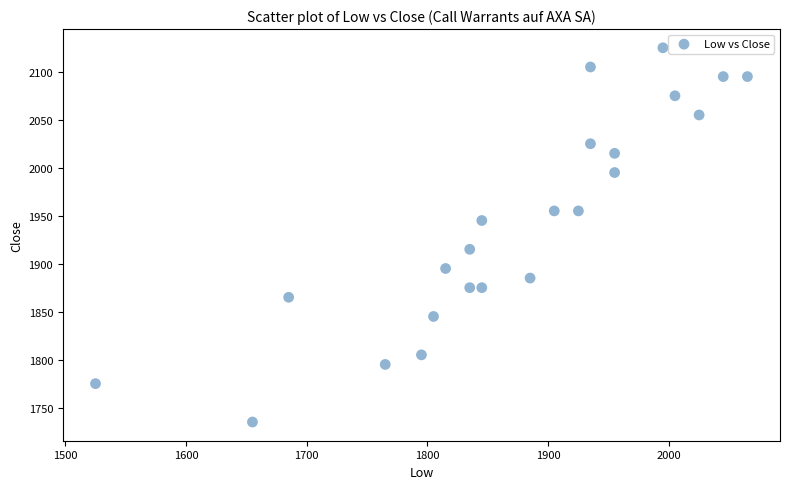

What is the range of Y values (max minus min)?

390